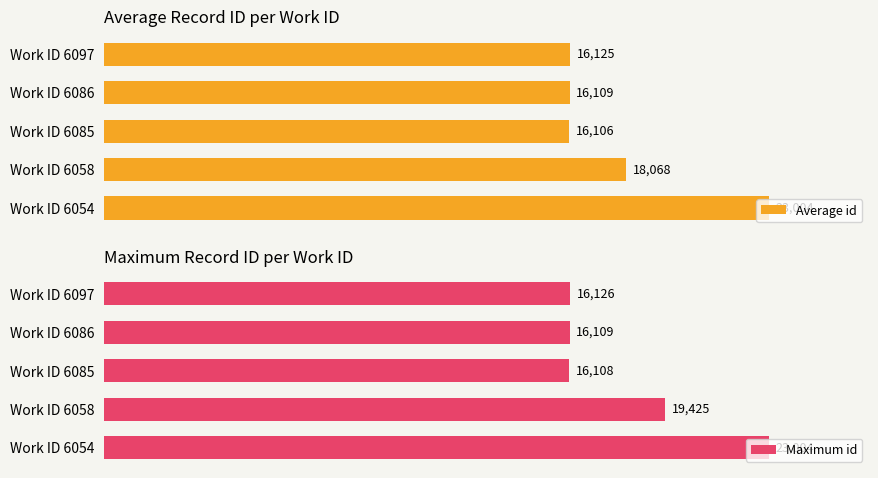

Which category has the lowest value in the Average id series?

Work ID 6085